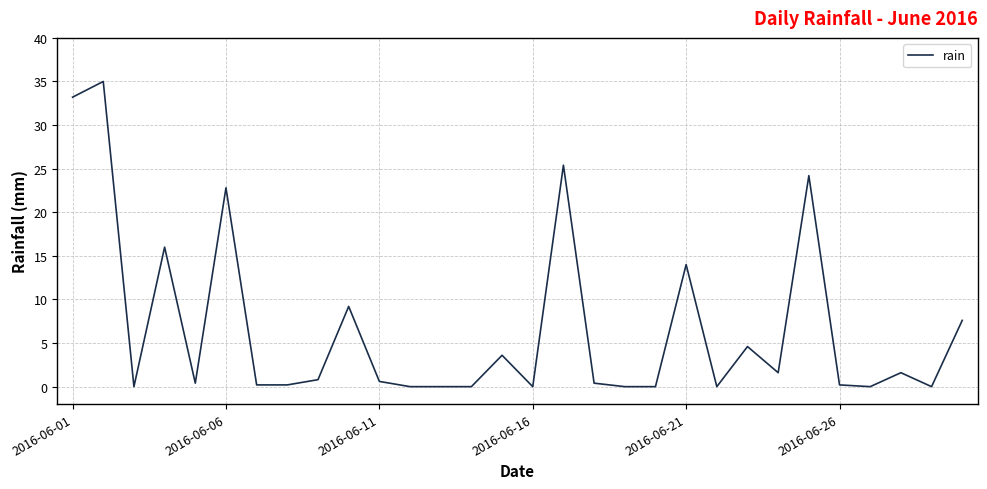

What is the difference between the maximum and minimum values?

35.0